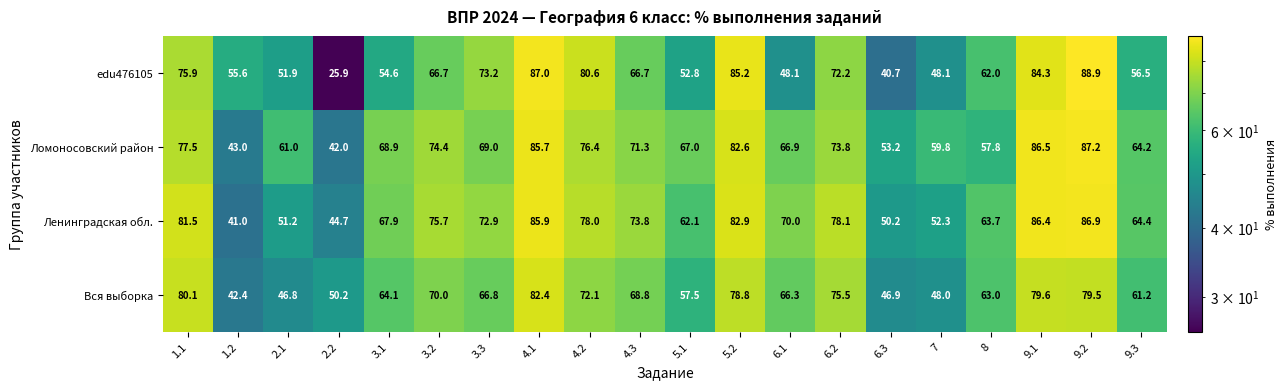

What is the sum of the Ломоносовский район values at 6.2 and 5.1?

140.8